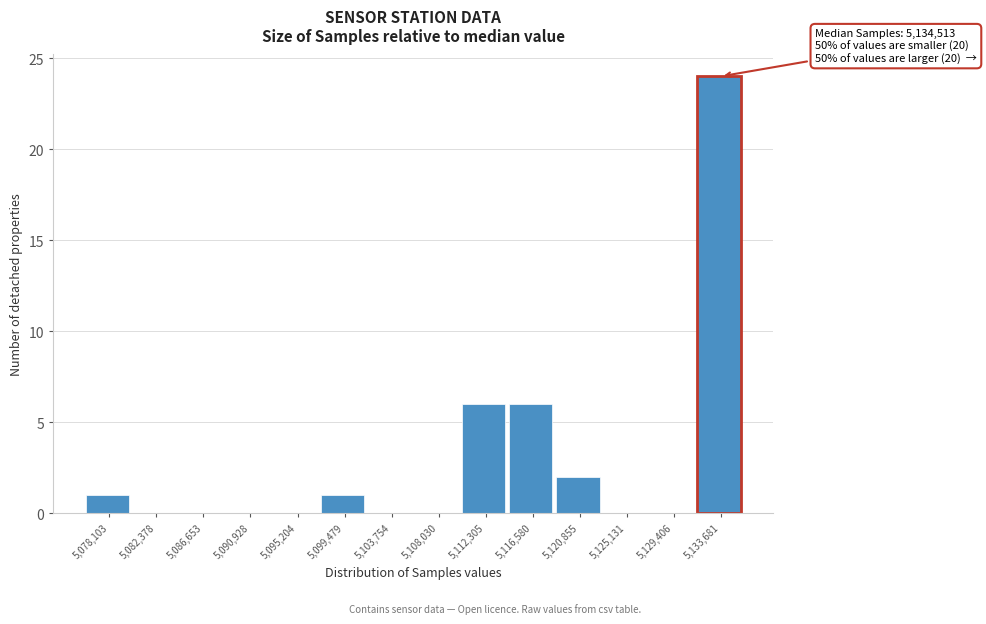

Reading left to right, list all the values displayed in this chart.

5,078,103=1	5,082,378=0	5,086,653=0	5,090,928=0	5,095,204=0	5,099,479=1	5,103,754=0	5,108,030=0	5,112,305=6	5,116,580=6	5,120,855=2	5,125,131=0	5,129,406=0	5,133,681=24